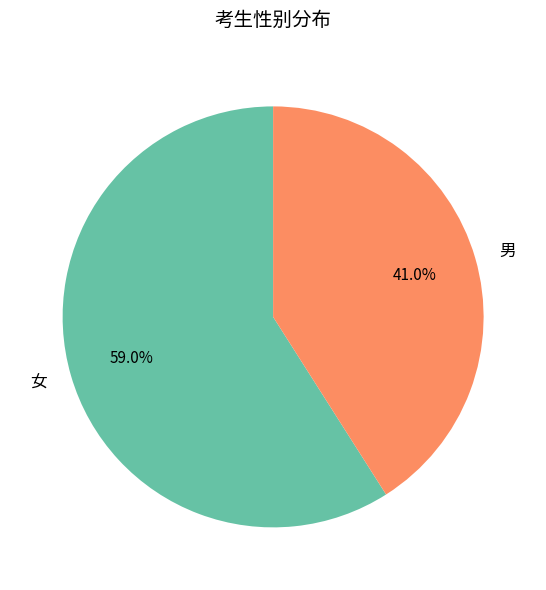

To the nearest percent, what is the average slice percentage?

50%